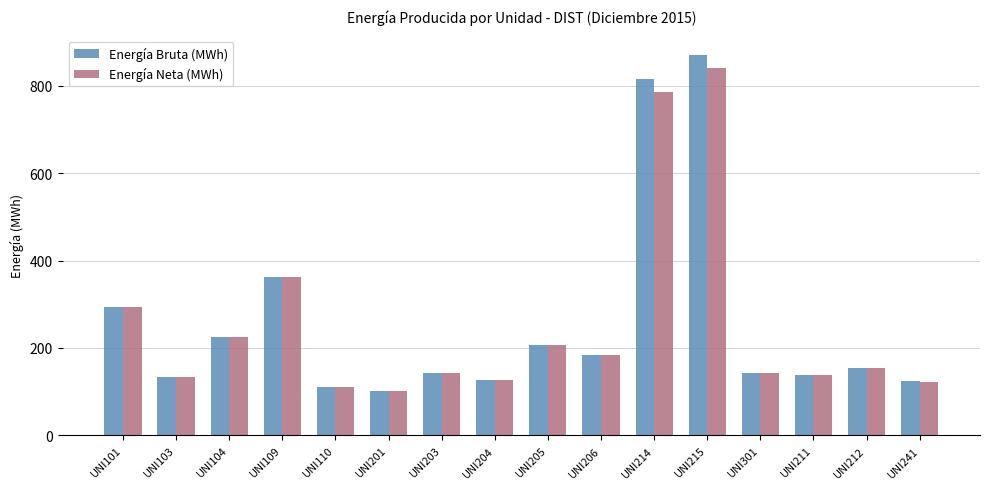

Where does the Energía Neta (MWh) series first go above 153?

UNI101